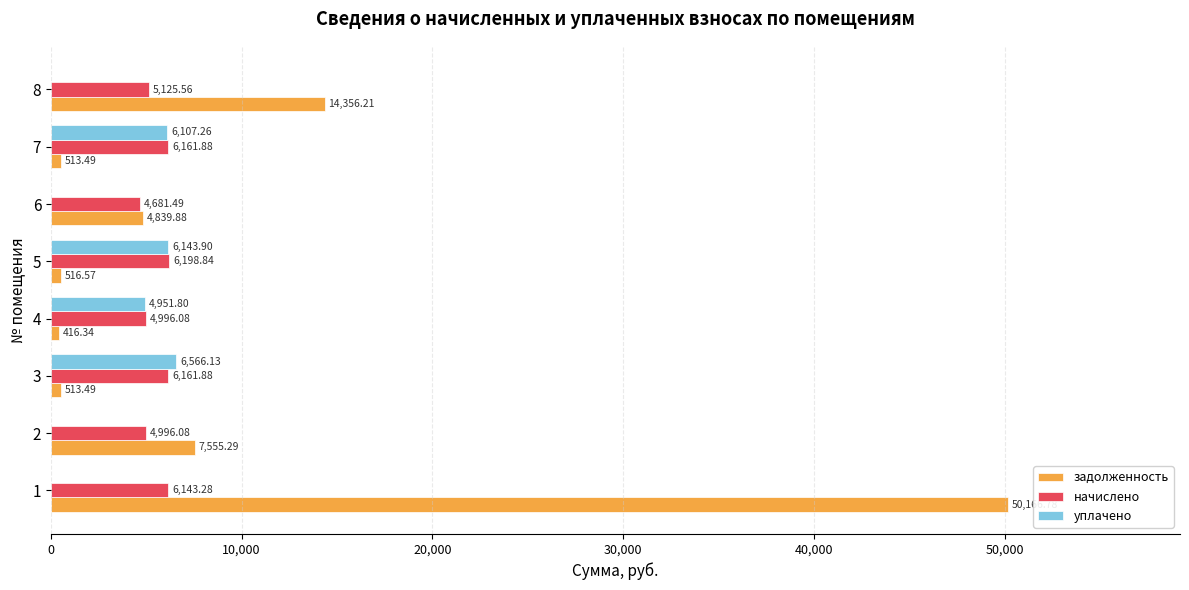

What is the sum of all начислено values?

44465.1